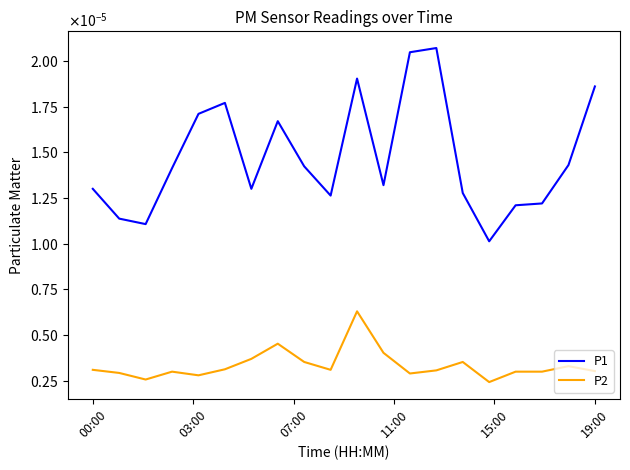

What are all the series names shown in the legend?

P1, P2